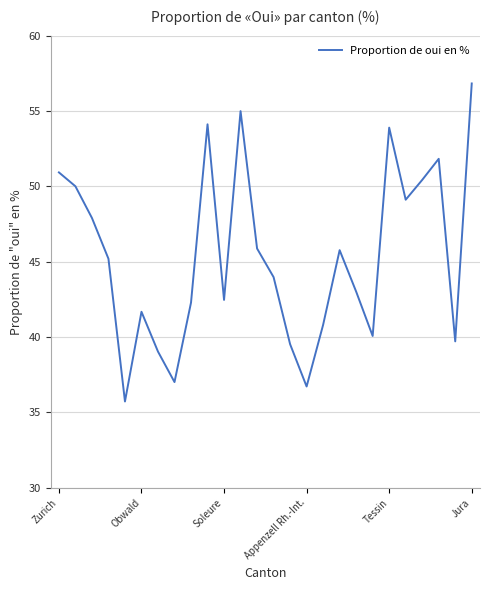

What is the difference between the maximum and minimum values?

21.1